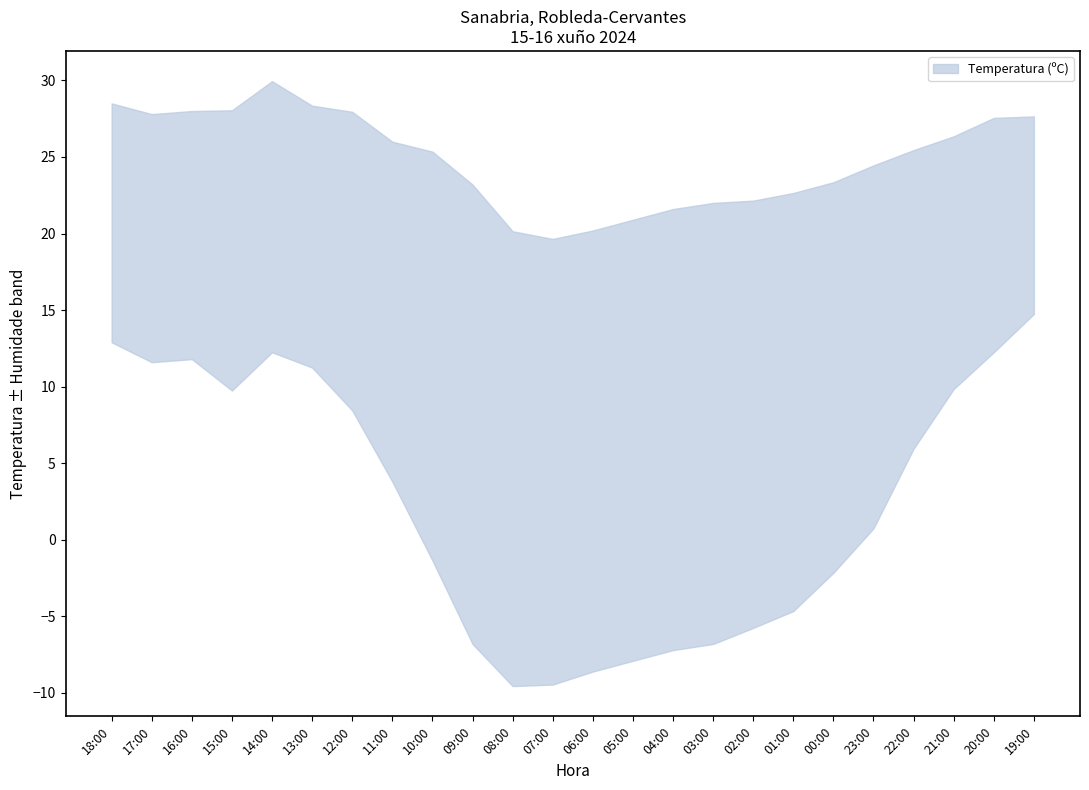

What is the label of the 17th point from the right?

11:00